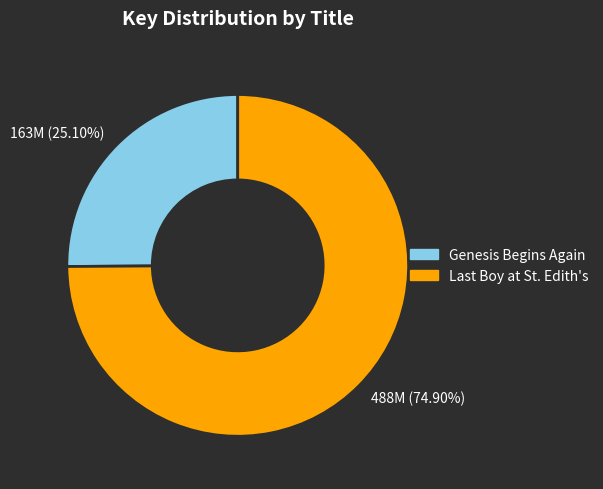

Is there any slice that represents more than half of the pie?

Yes